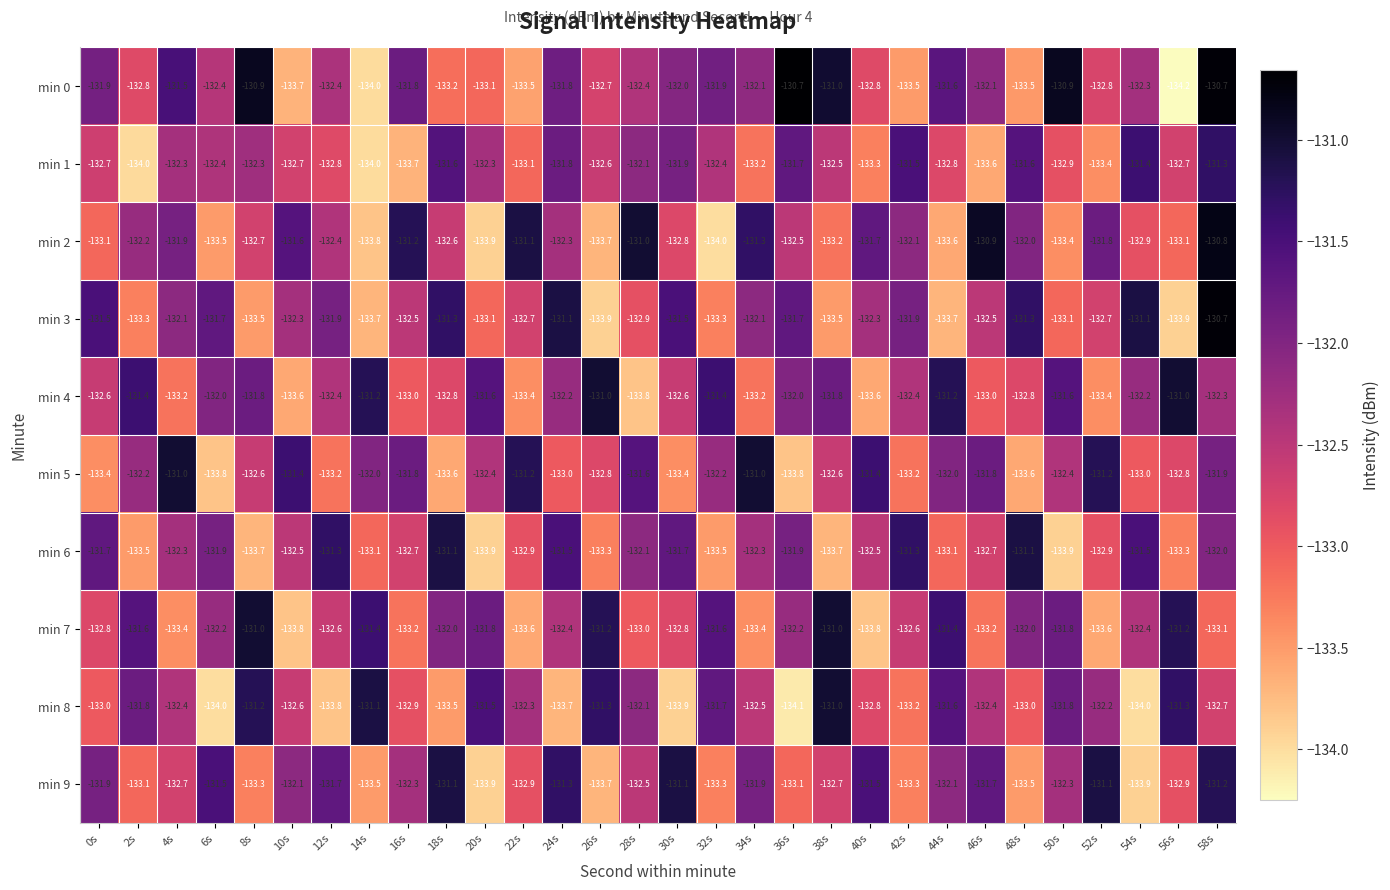

At which label does min 9 first exceed -132?

0s